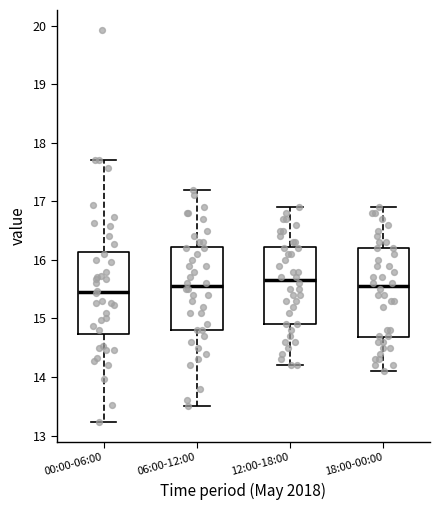

Where does the lower whisker of the box for 00:00-06:00 end on the y-axis? The values are not printed on the chart, so give them approximately, as read against the axis.

13.2